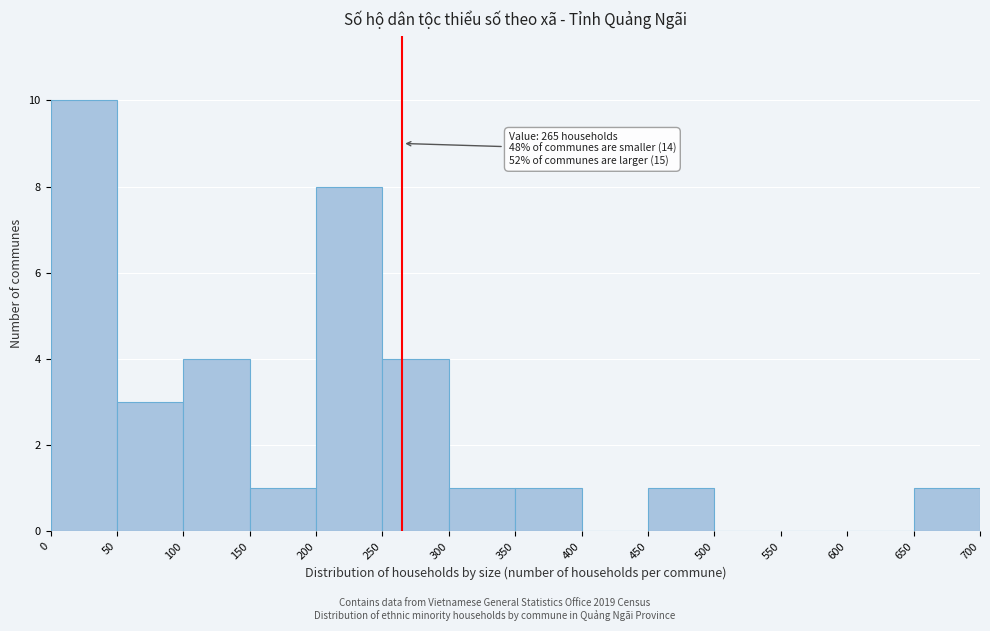

Over which range of the x-axis is the bar tallest?

0 to 50